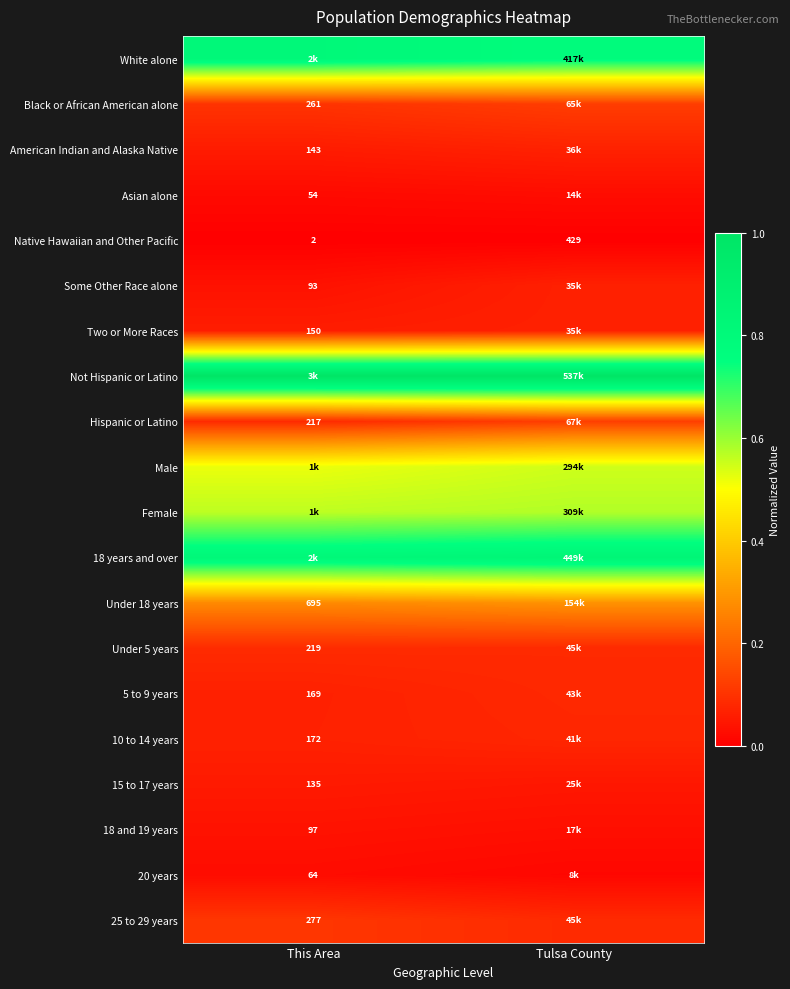

What is the total value across all series at This Area?

4.8